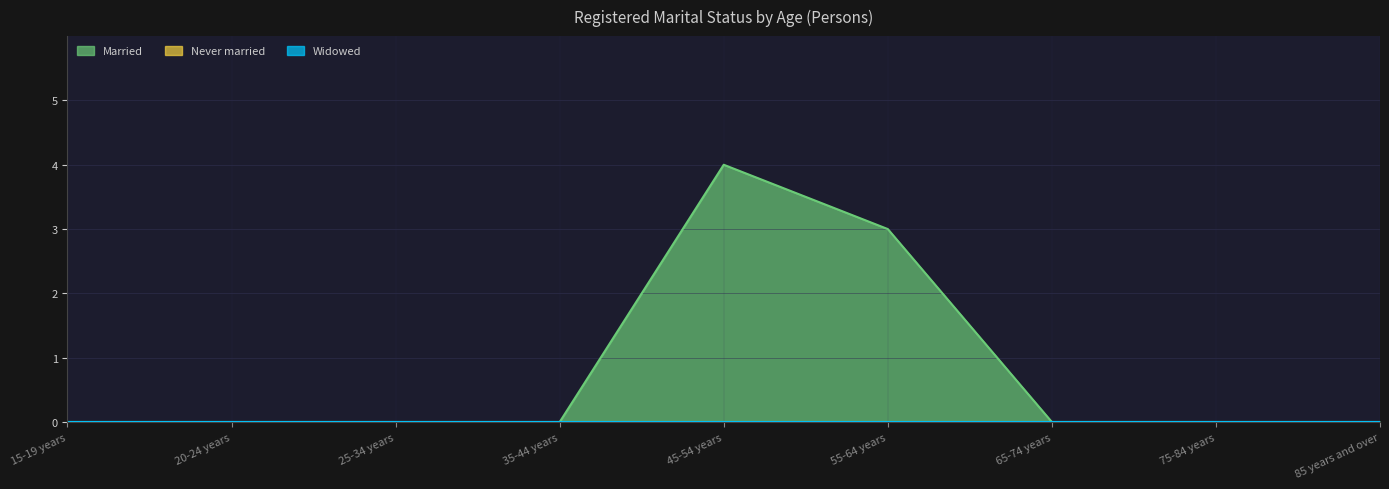

True or false: Widowed and Married intersect in this chart.

False